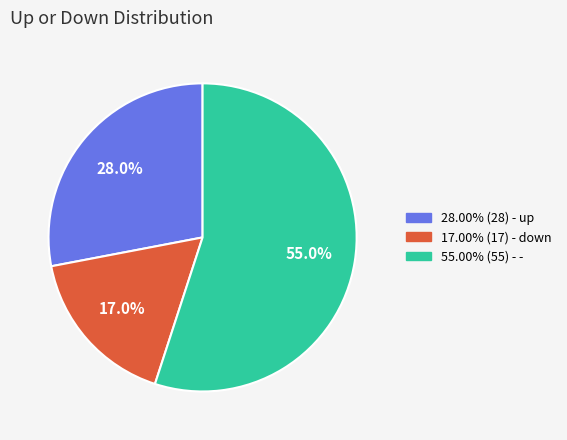

To the nearest percent, what is the average slice percentage?

33%